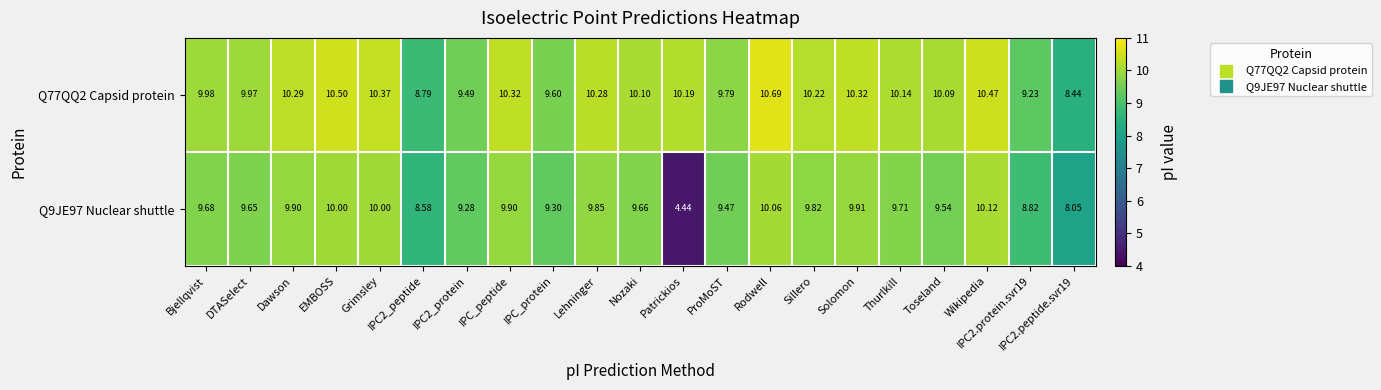

What is the spread (max minus min) of values at Rodwell?

0.6